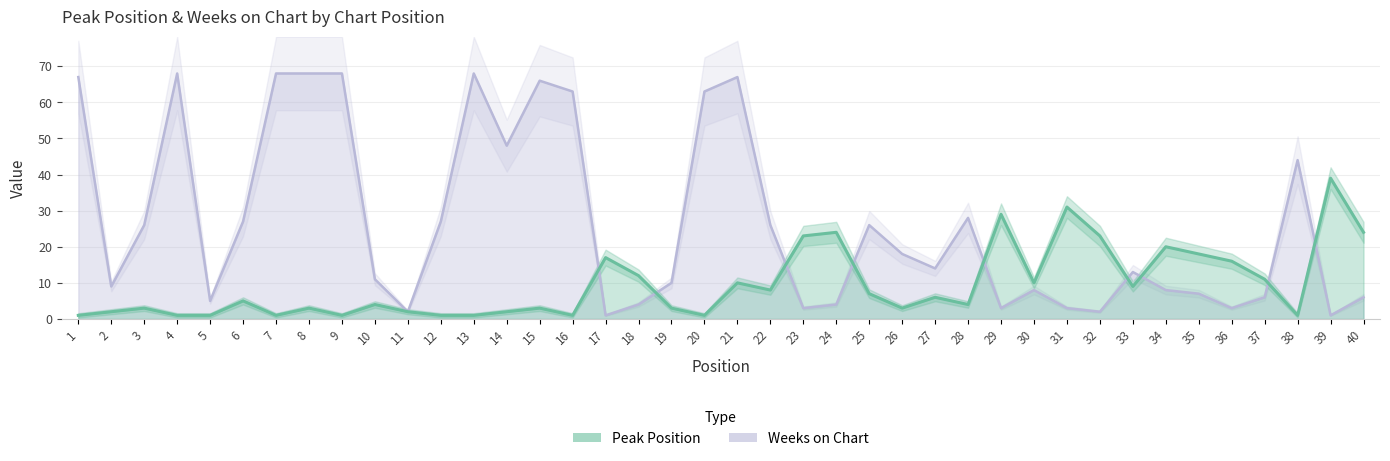

Rank the categories by Peak Position value from highest to lowest.

39, 31, 29, 24, 40, 23, 32, 34, 35, 17, 36, 18, 37, 21, 30, 33, 22, 25, 27, 6, 10, 28, 3, 8, 15, 19, 26, 2, 11, 14, 1, 4, 5, 7, 9, 12, 13, 16, 20, 38